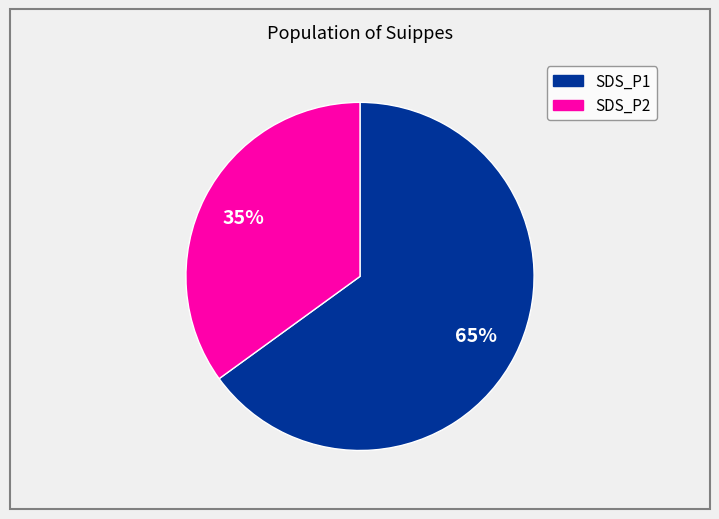

What percentage is the SDS_P2 slice, to the nearest percent?

35%